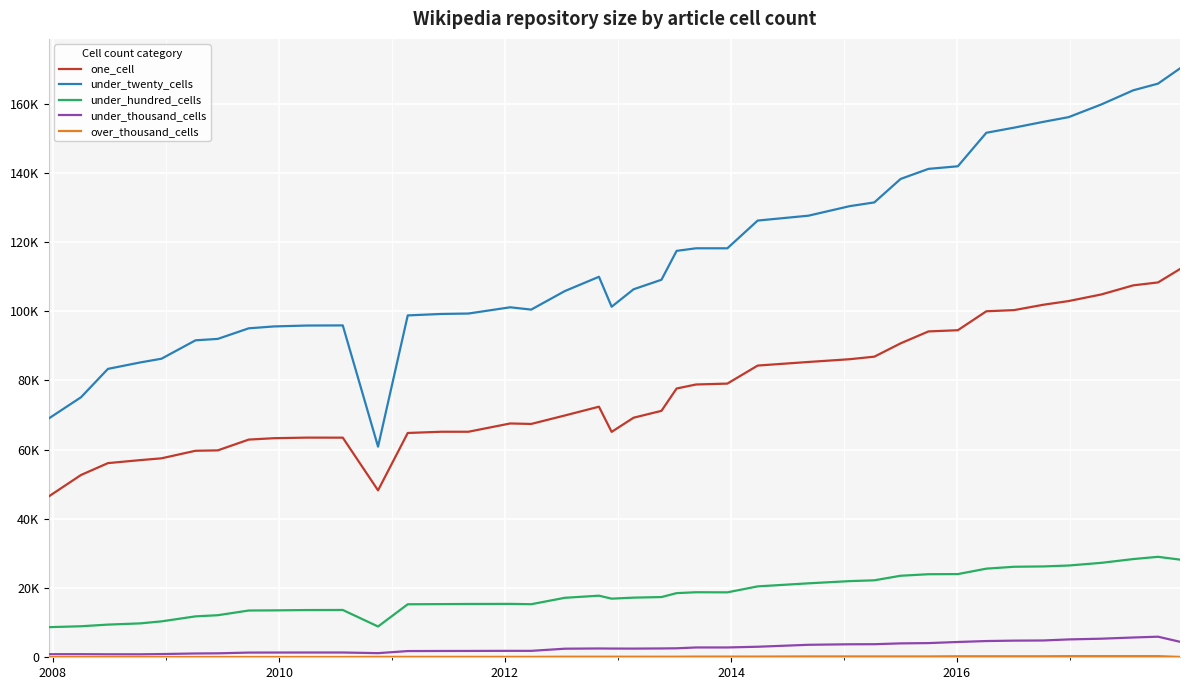

Does the chart have visible grid lines?

Yes